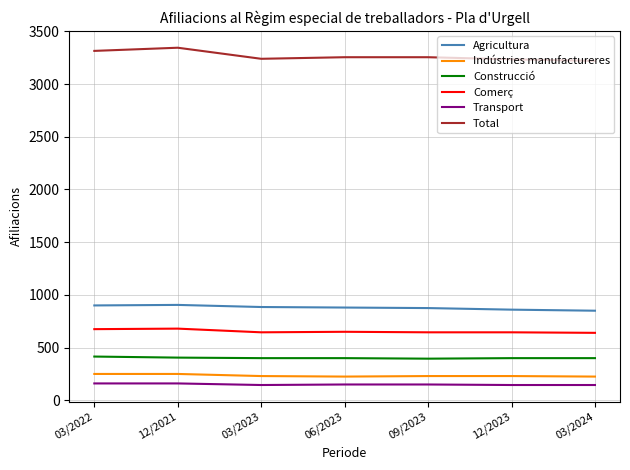

What is the difference between the Transport values at 03/2022 and 09/2023?

10